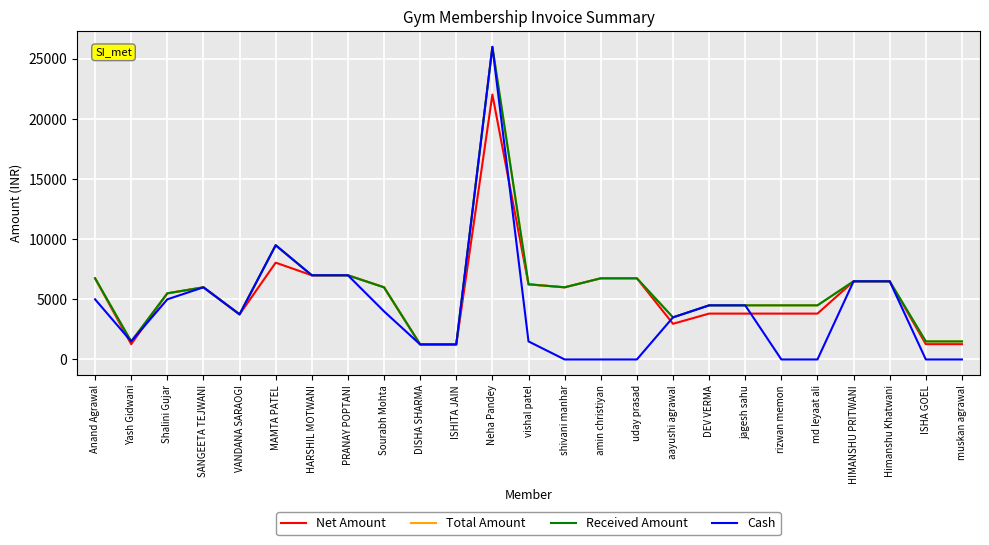

True or false: Net Amount has a value of 3005.6 at Anand Agrawal.

False